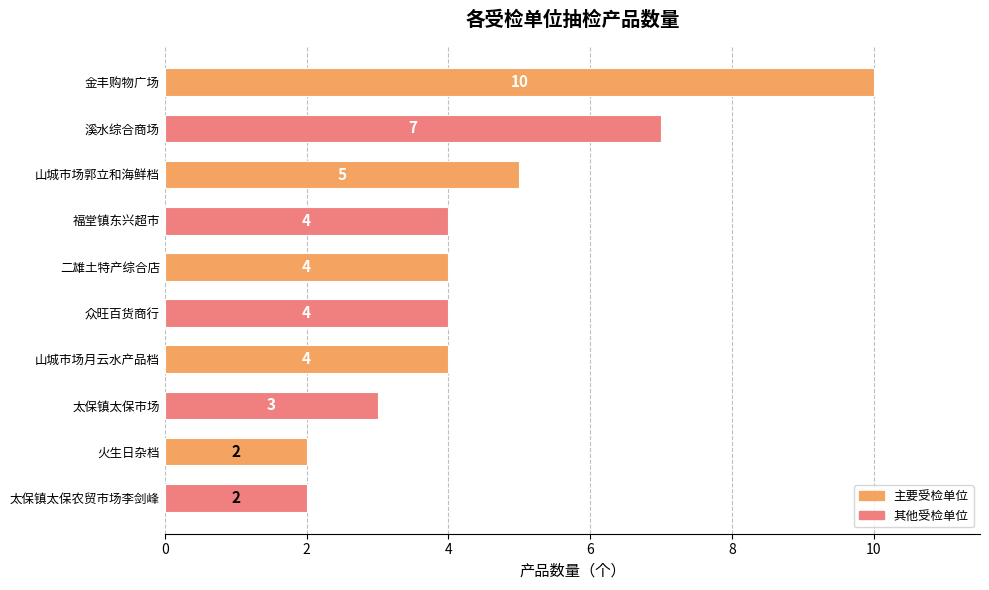

What is the sum of the values at 太保镇太保市场 and 福堂镇东兴超市?

7